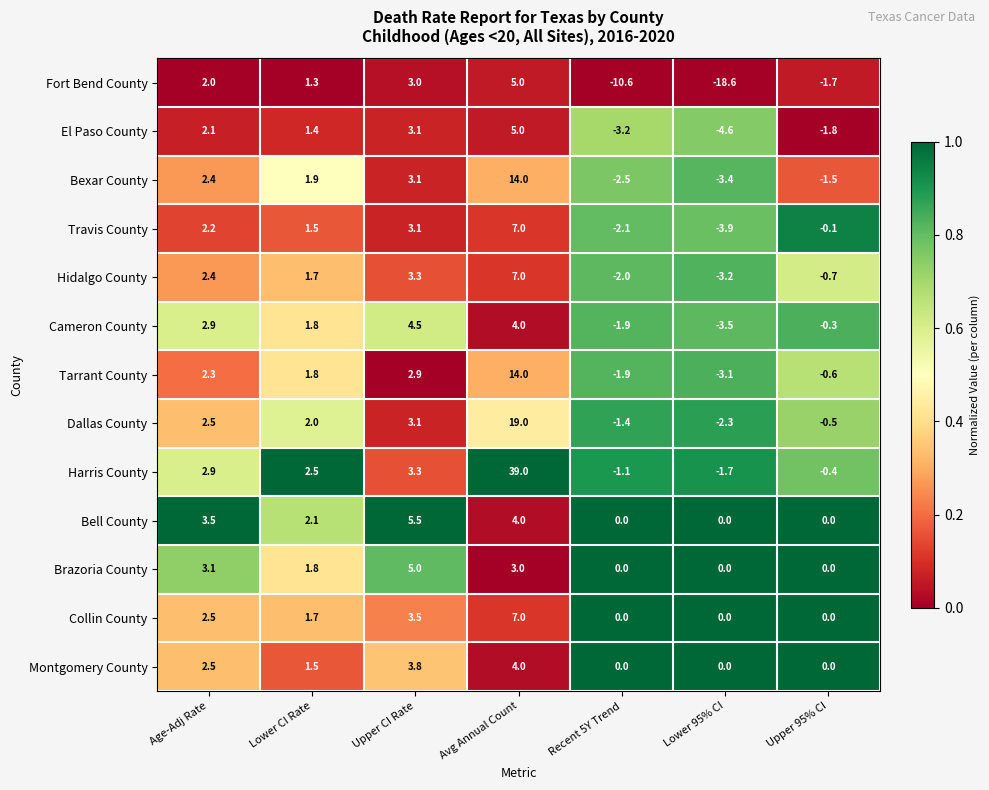

Where is Dallas County nearest to the value 8?

Upper CI Rate